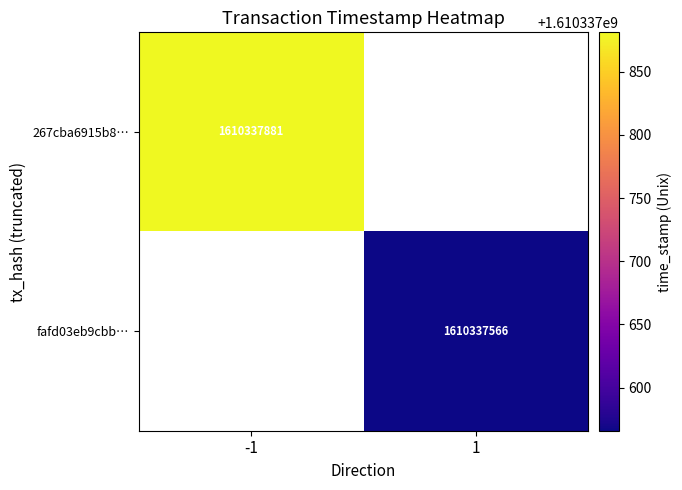

What is the sum of the fafd03eb9cbb57b0c3ab3ce00e3cde8cd6bfa21 values at time_stamp and direction?

1610337567